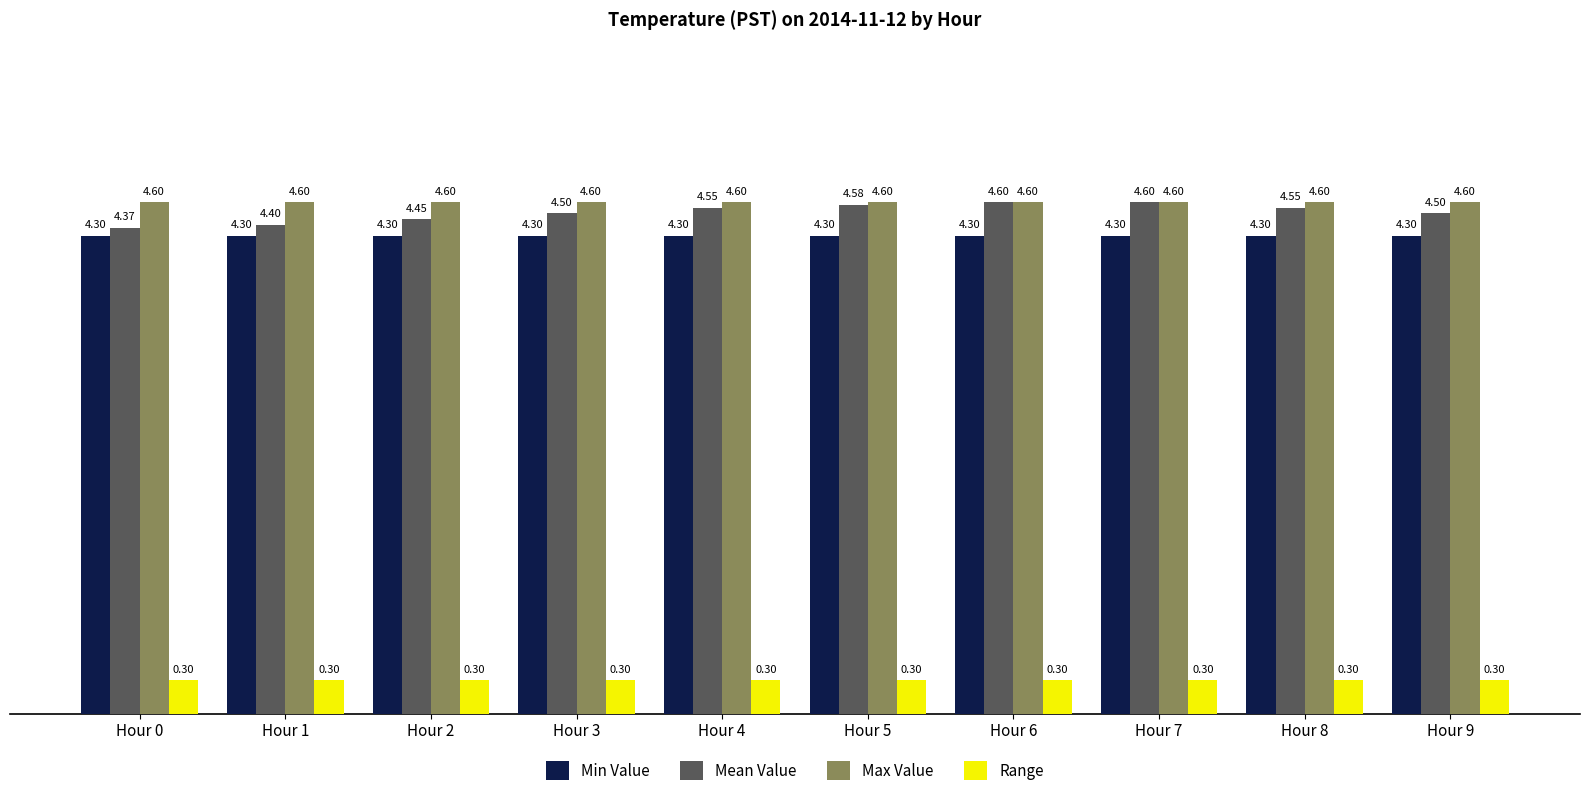

The Range series shows 0.3 at Hour 9. True or false?

True